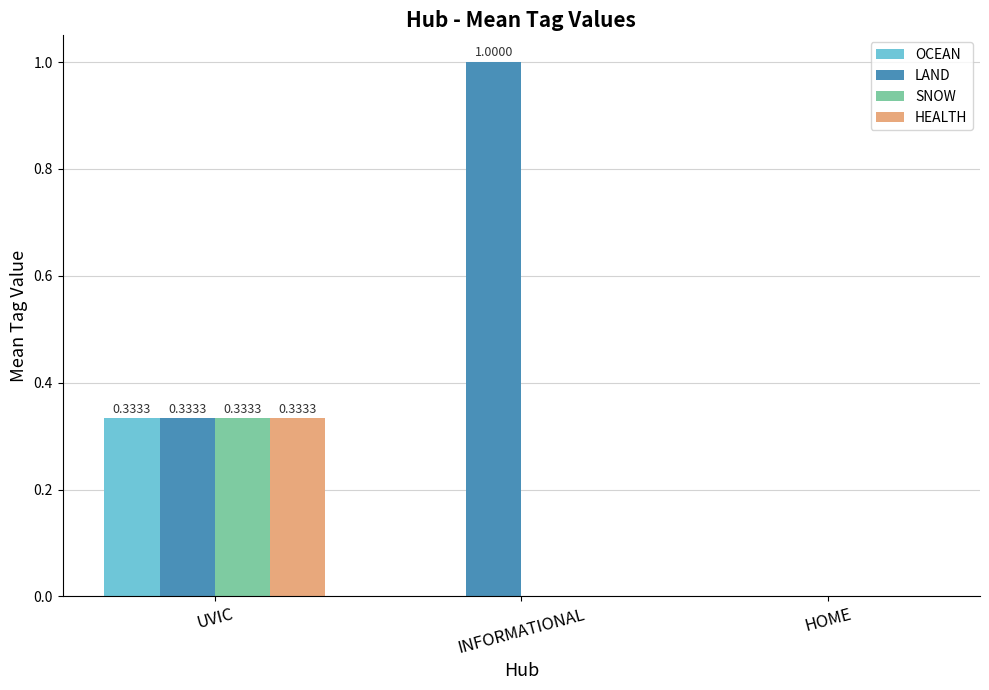

True or false: HEALTH has a value of 0.0 at INFORMATIONAL.

True